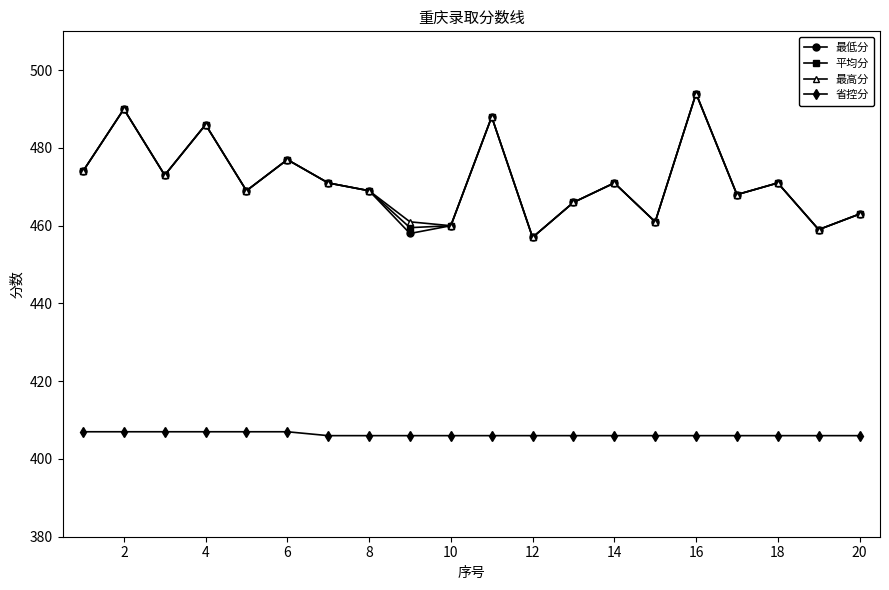

What is the value of the 最低分 point at the 14th from the left?

471.0